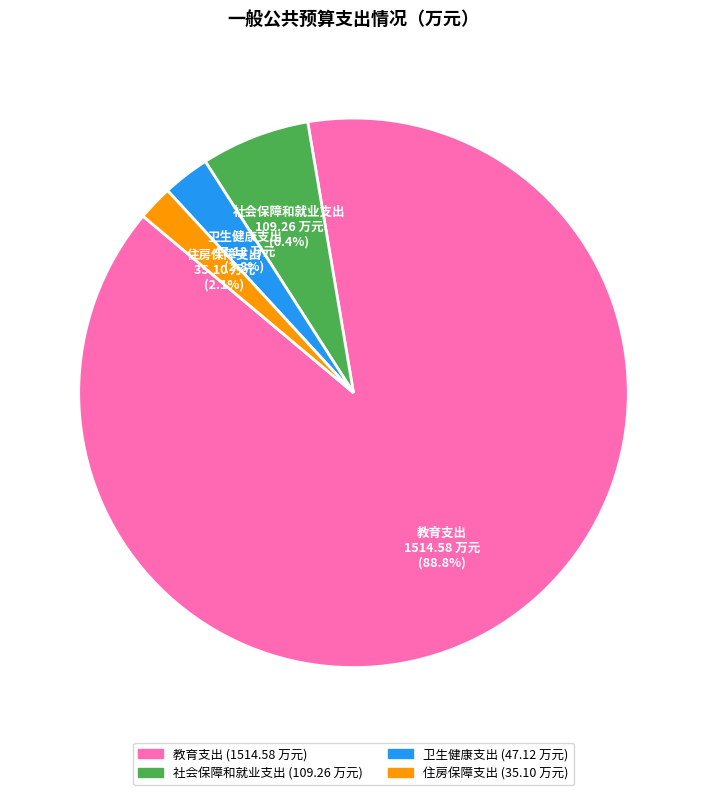

To the nearest percent, what is the average slice percentage?

25%